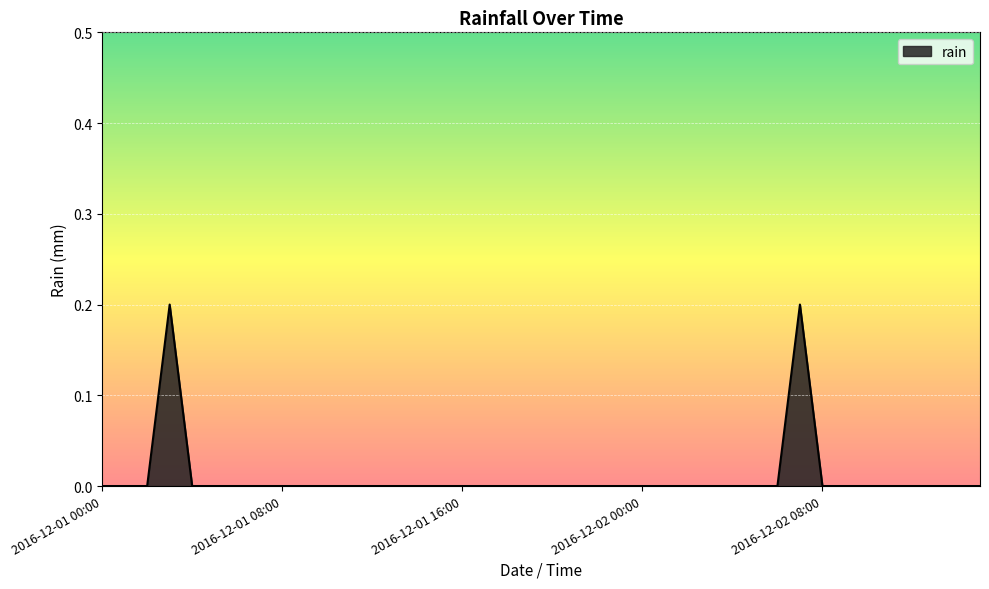

Does the chart have visible grid lines?

Yes